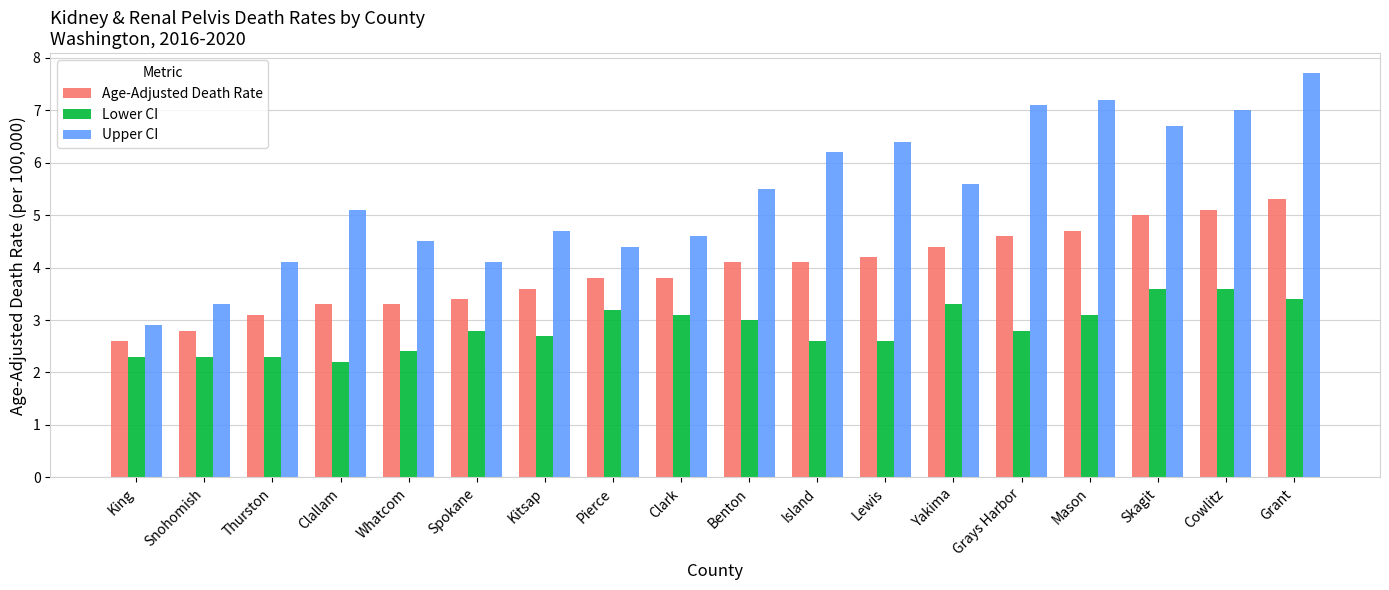

What is the greatest value displayed?

7.7